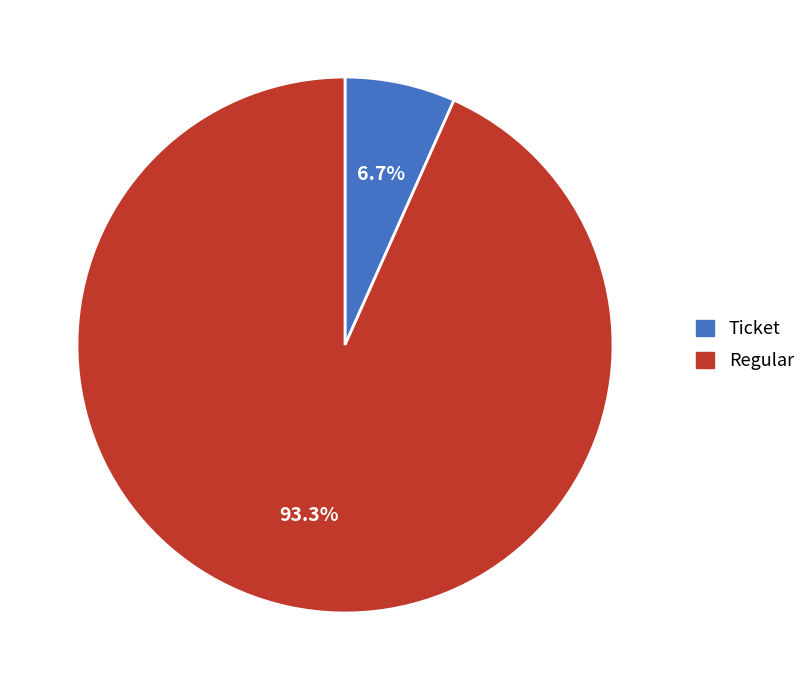

Between Ticket and Regular, which is larger?

Regular